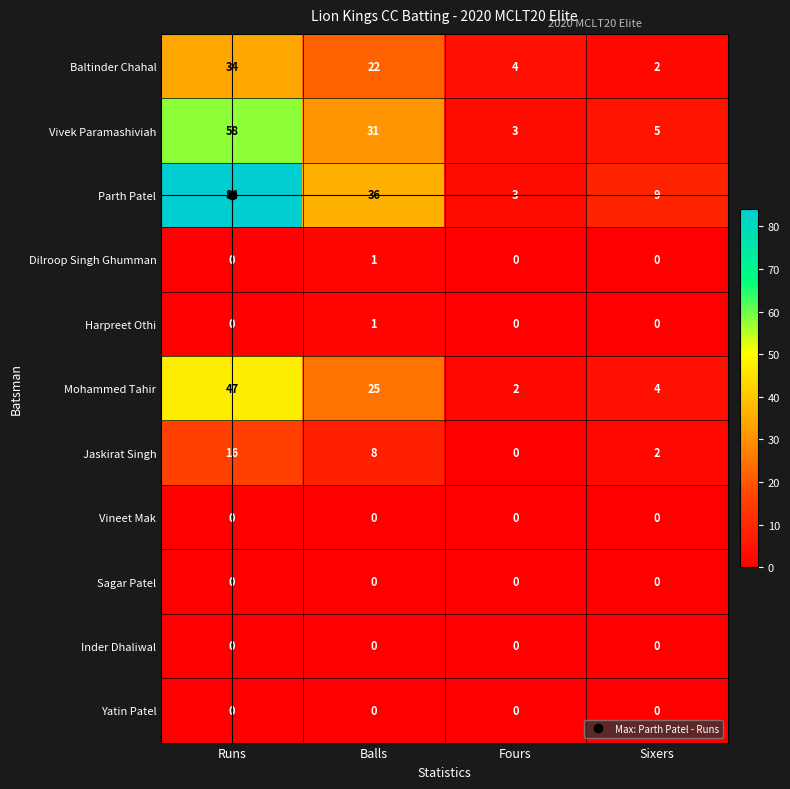

Which series has the widest spread of values?

Parth Patel